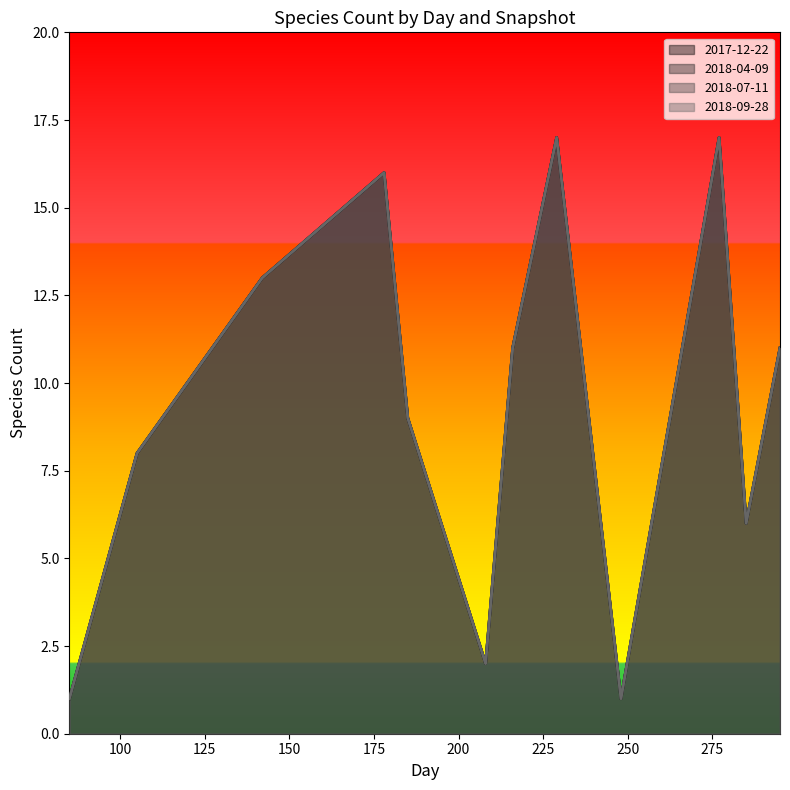

At which category is the sum across all series the highest?

229